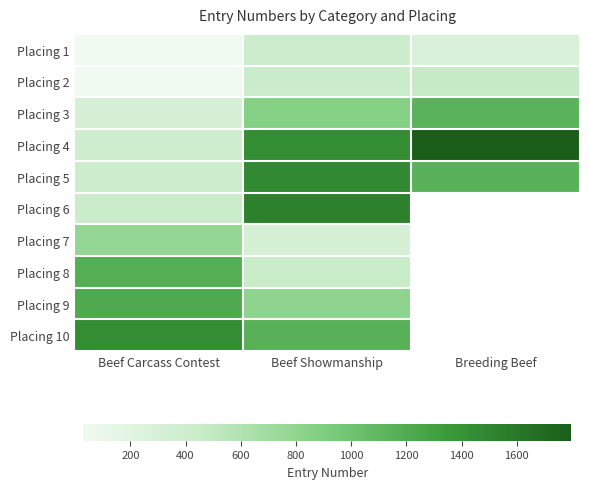

Is it true that Placing 1 equals 548.0 at Beef Showmanship?

False